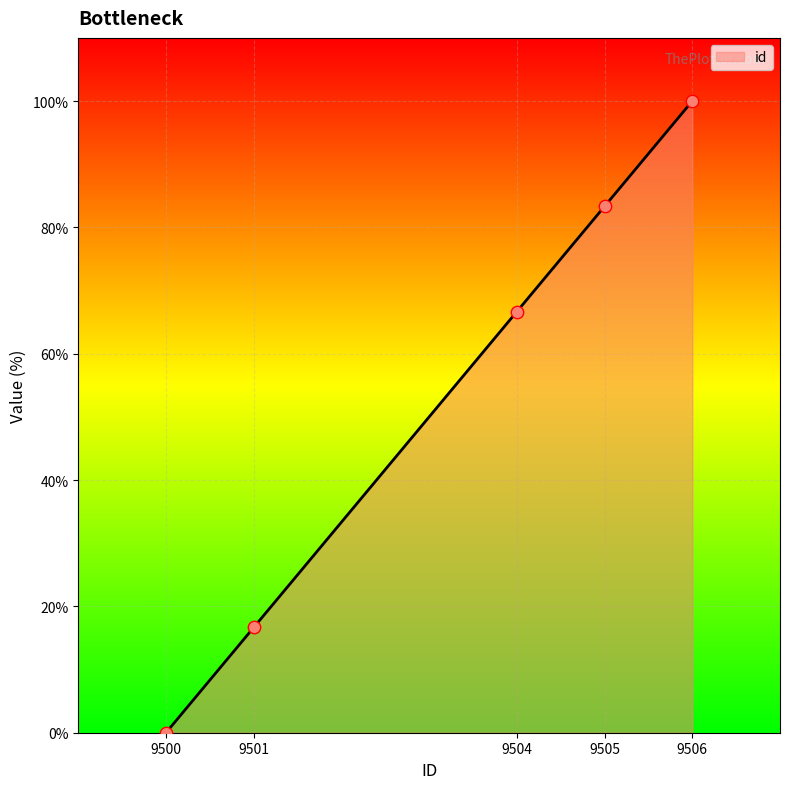

What is the change in value from 9500 to 9506?

+100.0